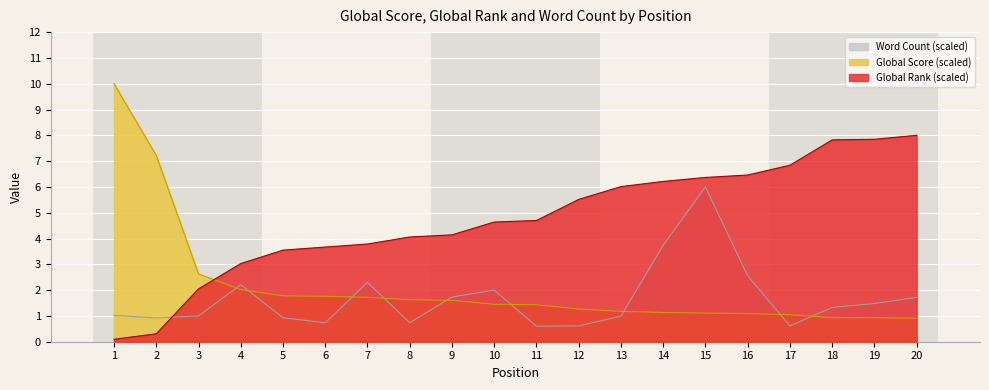

True or false: Word Count has a value of 1.3 at 5.

False